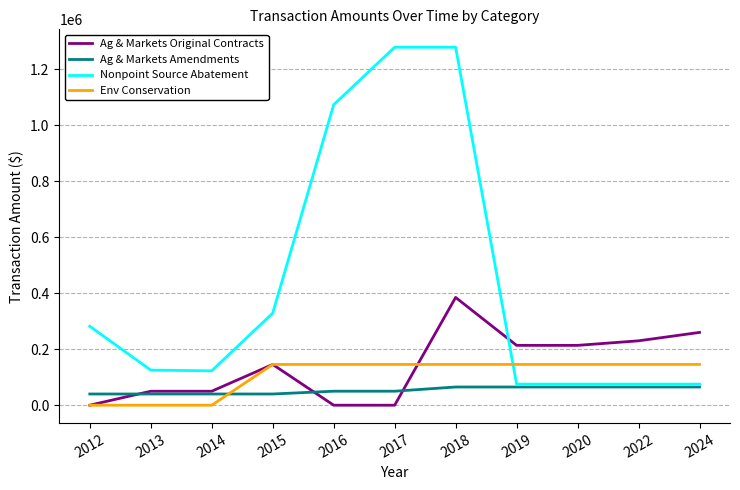

What is the greatest value displayed?

1278835